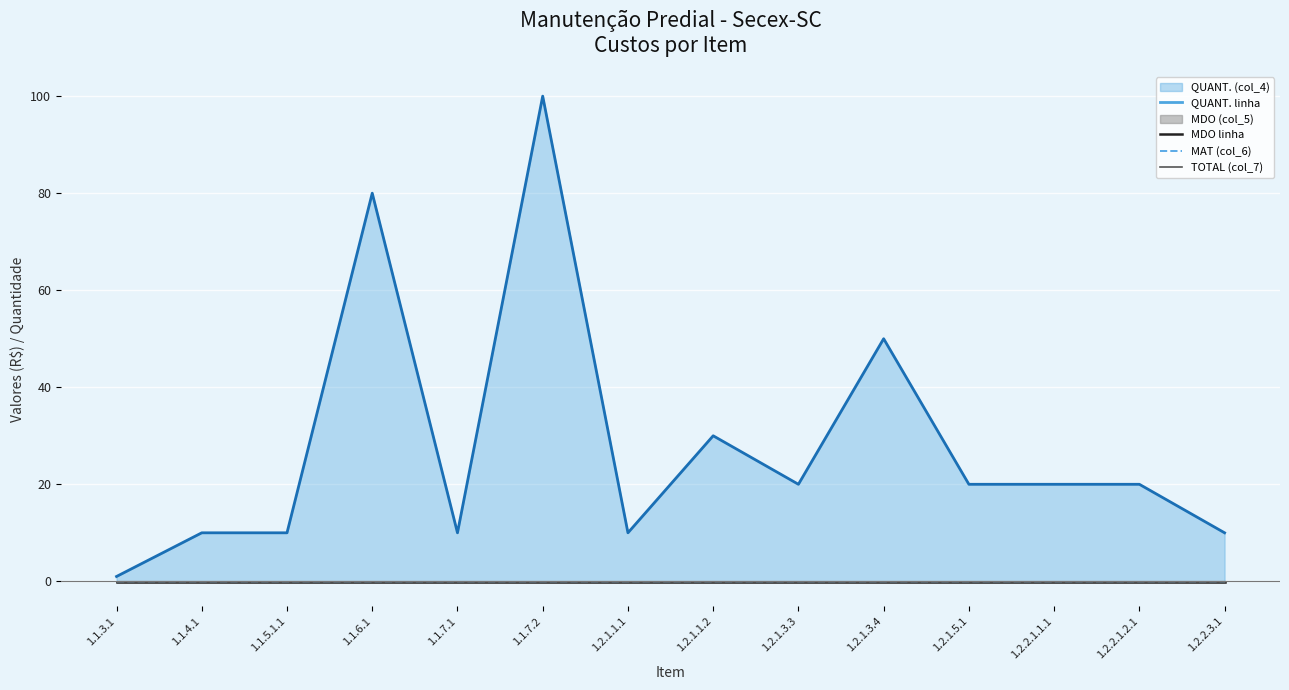

Is it true that QUANT. (col_4) line equals 20.0 at 1.2.1.3.3?

True